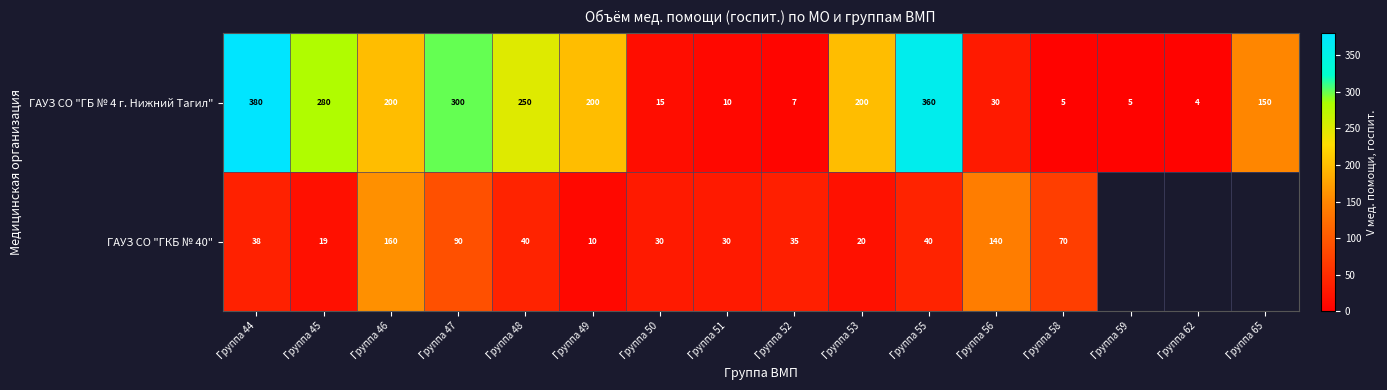

What is the sum of all ГАУЗ СО "ГБ № 4 г. Нижний Тагил" values?

2396